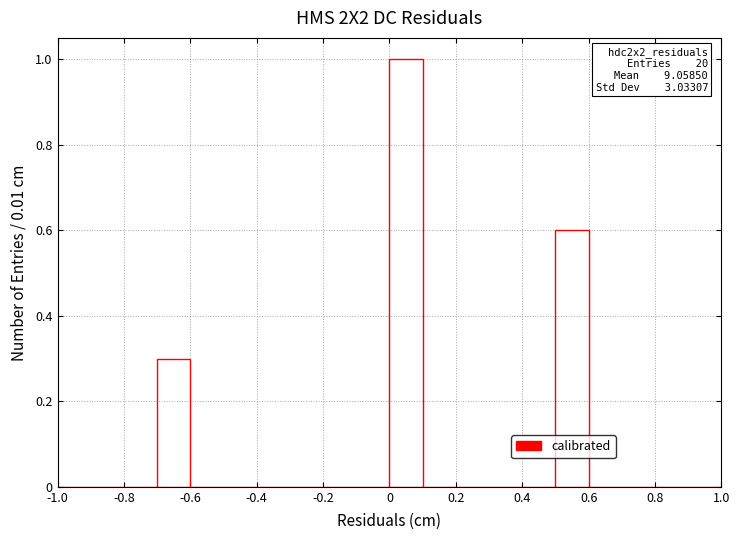

Which range on the x-axis has the tallest bar?

0.0 to 0.1